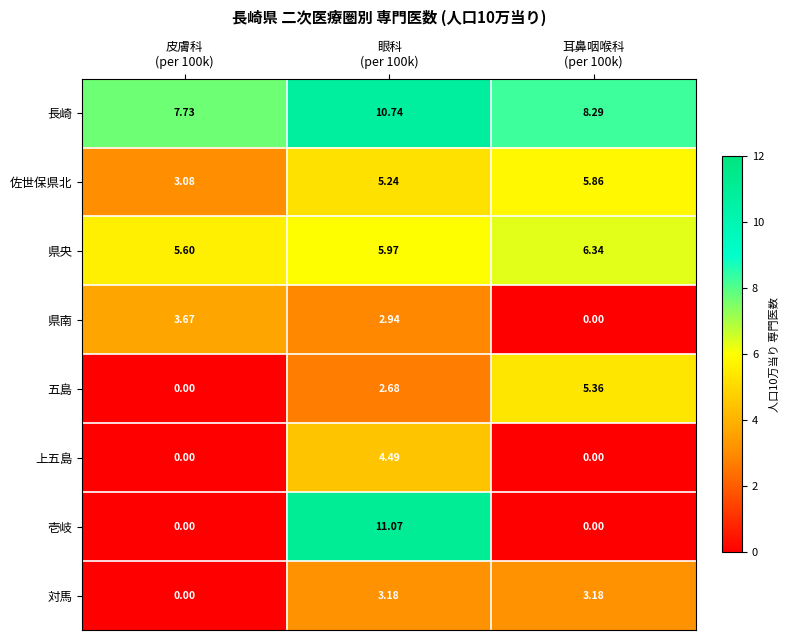

Which series changed the most between 皮膚科
(per 100k) and 眼科
(per 100k)?

壱岐